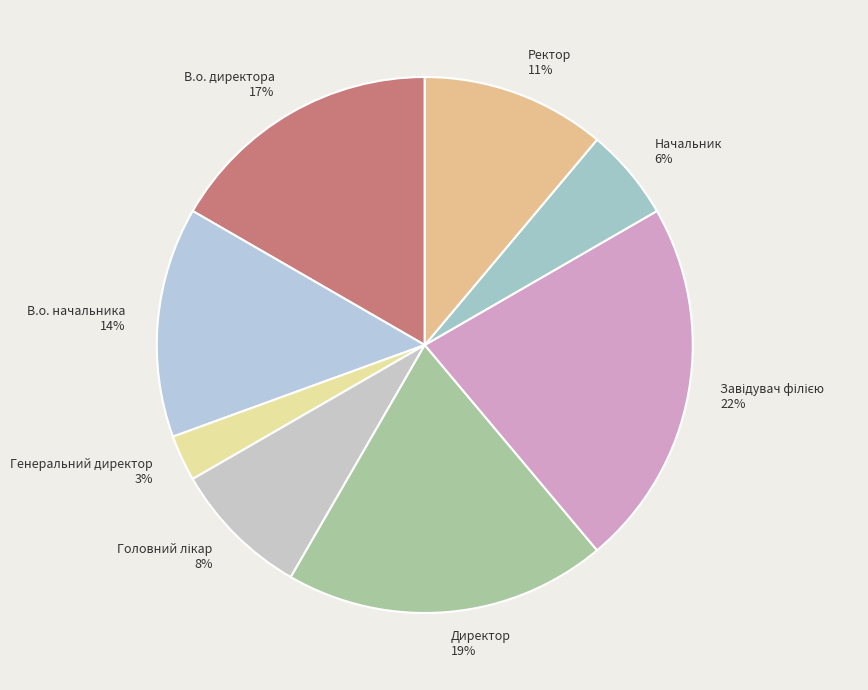

Count the number of slices in the pie.

8